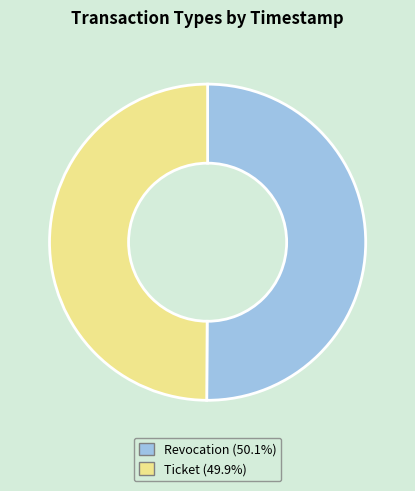

What is the ratio of the value at Revocation to the value at Ticket?

1.0